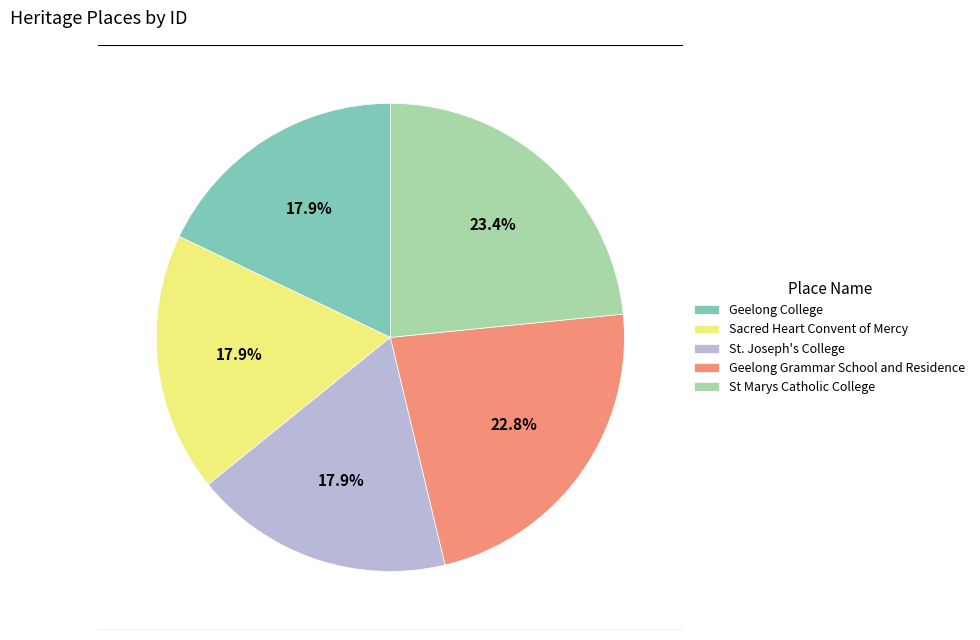

Is there a majority slice in this chart?

No